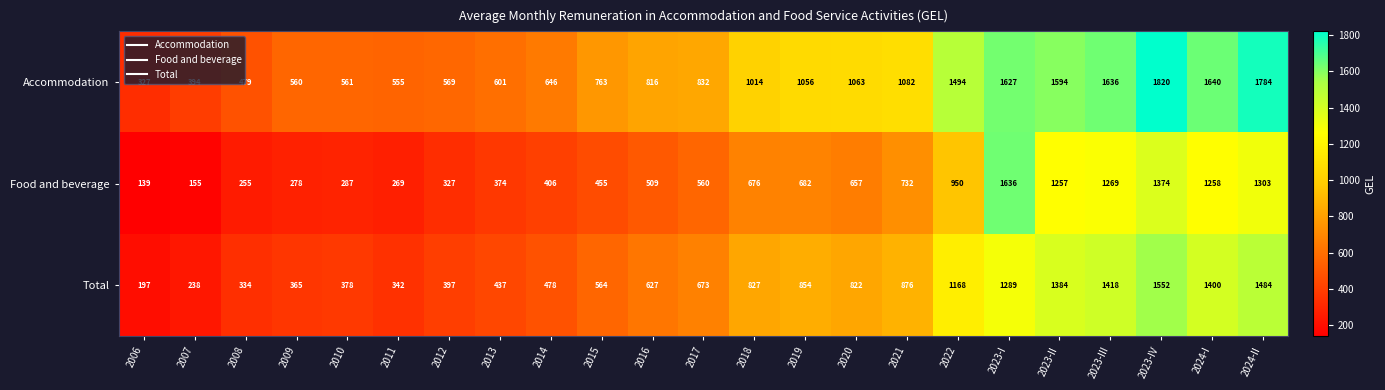

At which category is the sum across all series the highest?

2023-IV